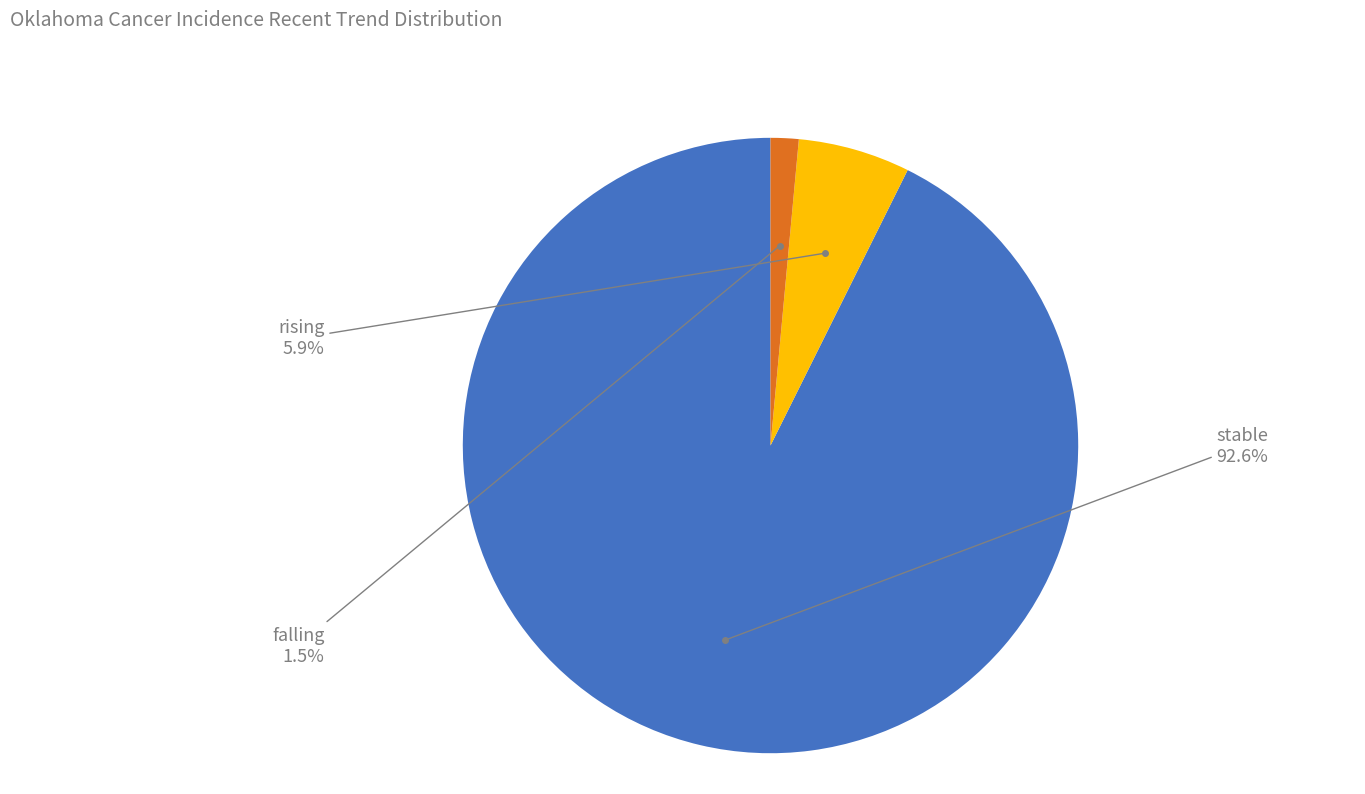

Does any single category account for the majority?

Yes